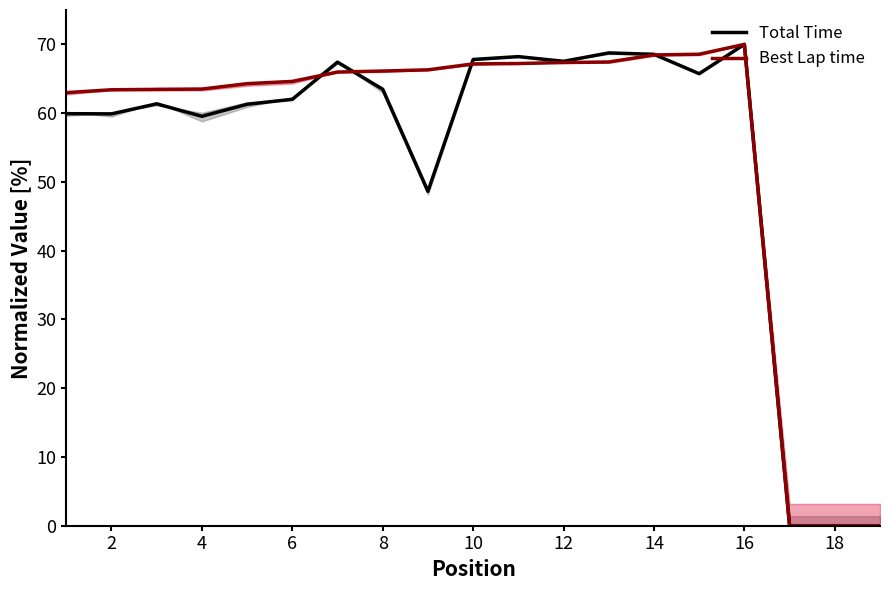

How many values in Total Time are above zero?

16